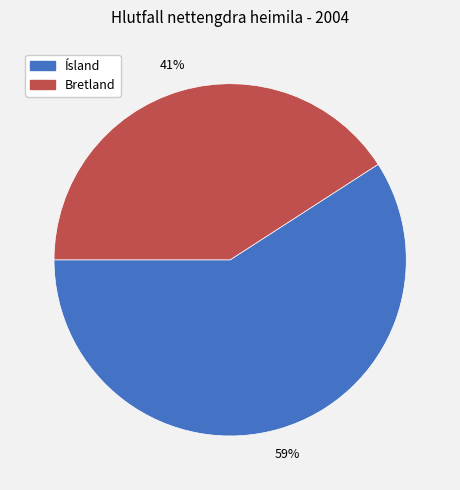

Is there any slice that represents more than half of the pie?

Yes